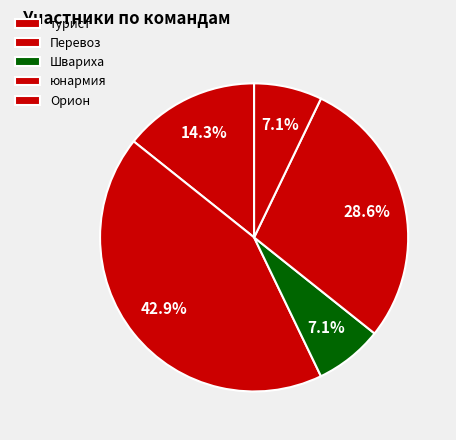

Is there a majority slice in this chart?

No